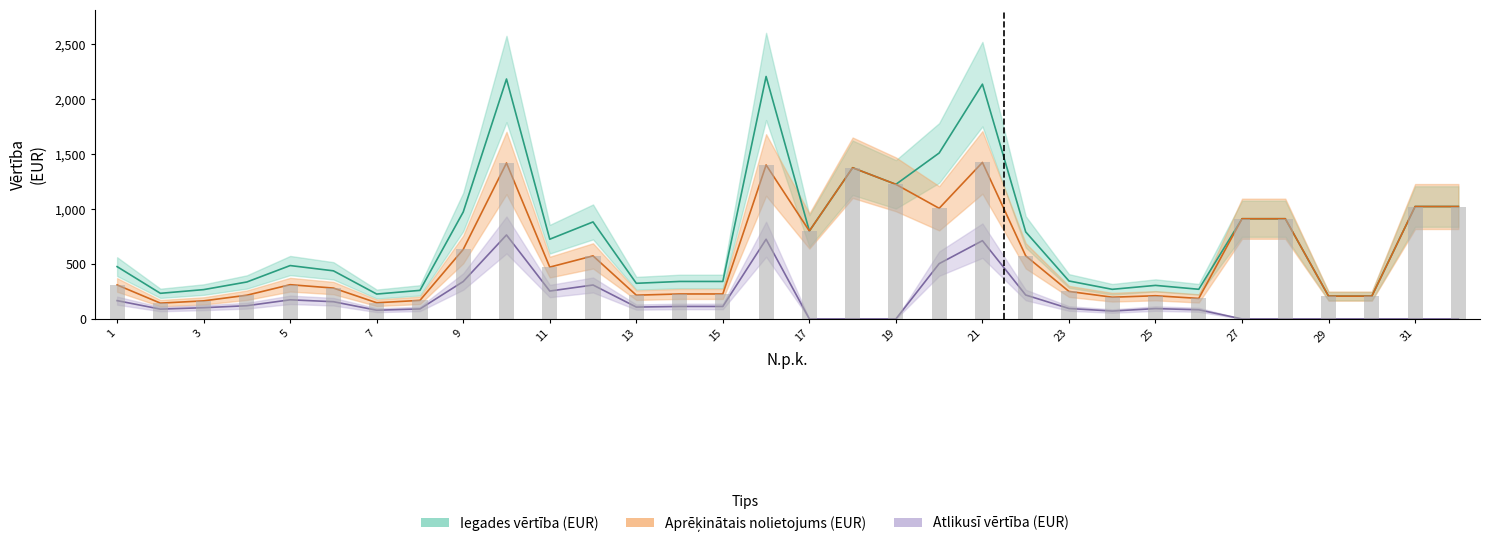

Reading right to left, what are all the values shown in this chart?

Iegades_vertiba: 32=1023.7	31=1023.7	30=207.7	29=207.7	28=912.5	27=912.5	26=270.1	25=305.5	24=269.8	23=345.7	22=792.6	21=2137.9	20=1511.1	19=1225.7	18=1376.8	17=800.9	16=2207.9	15=341.4	14=341.4	13=324.6	12=883.4	11=726.1	10=2184.8	9=973.8	8=260.2	7=226.7	6=438.1	5=486.1	4=336.7	3=267.1	2=233.4	1=476.3
Nolietojums: 32=1023.7	31=1023.7	30=207.7	29=207.7	28=912.5	27=912.5	26=186.8	25=211.3	24=197.9	23=250.6	22=574.7	21=1425.3	20=1007.4	19=1225.7	18=1376.8	17=800.9	16=1402.1	15=227.6	14=227.6	13=216.4	12=574.3	11=472.0	10=1420.1	9=633.0	8=169.1	7=147.4	6=281.1	5=311.9	4=216.1	3=164.7	2=143.9	1=309.6
Atlikusha_vertiba: 32=0.0	31=0.0	30=0.0	29=0.0	28=0.0	27=0.0	26=83.3	25=94.2	24=71.9	23=95.1	22=217.9	21=712.6	20=503.7	19=0.0	18=0.0	17=0.0	16=725.6	15=113.8	14=113.8	13=108.2	12=309.1	11=254.1	10=764.7	9=340.8	8=91.1	7=79.3	6=157.0	5=174.2	4=120.6	3=102.3	2=89.5	1=166.7